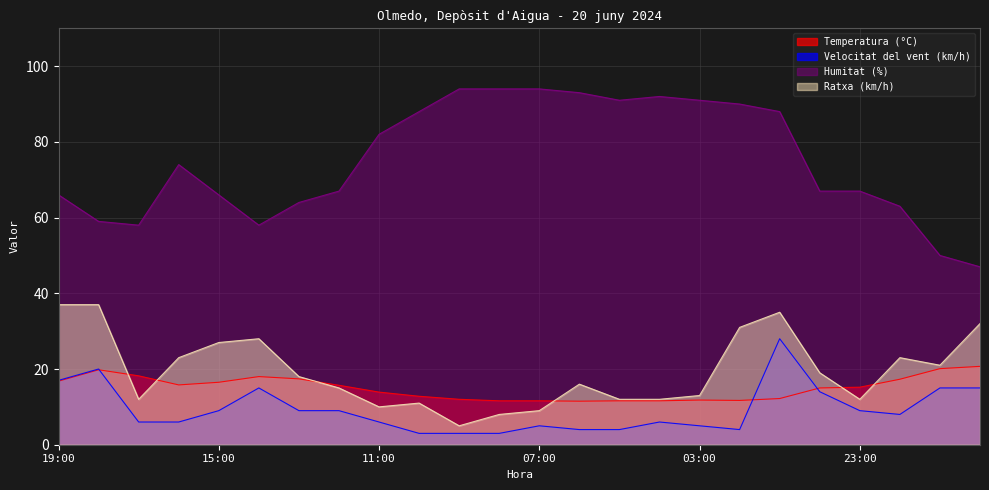

What is the difference between the Velocitat del vent (km/h) values at 21:00 and 02:00?

11.0